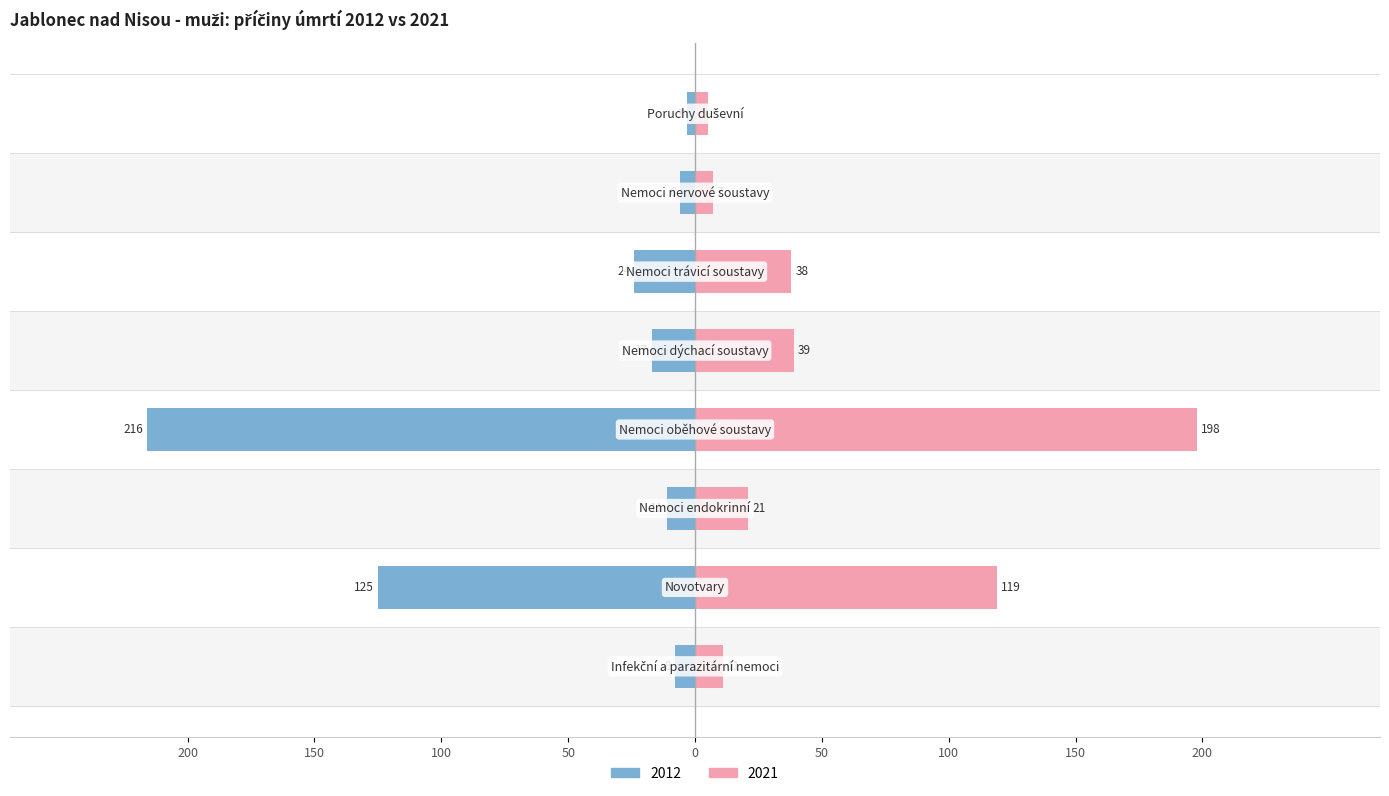

At Infekční a parazitární nemoci, list the series in order from largest to smallest.

2021, 2012